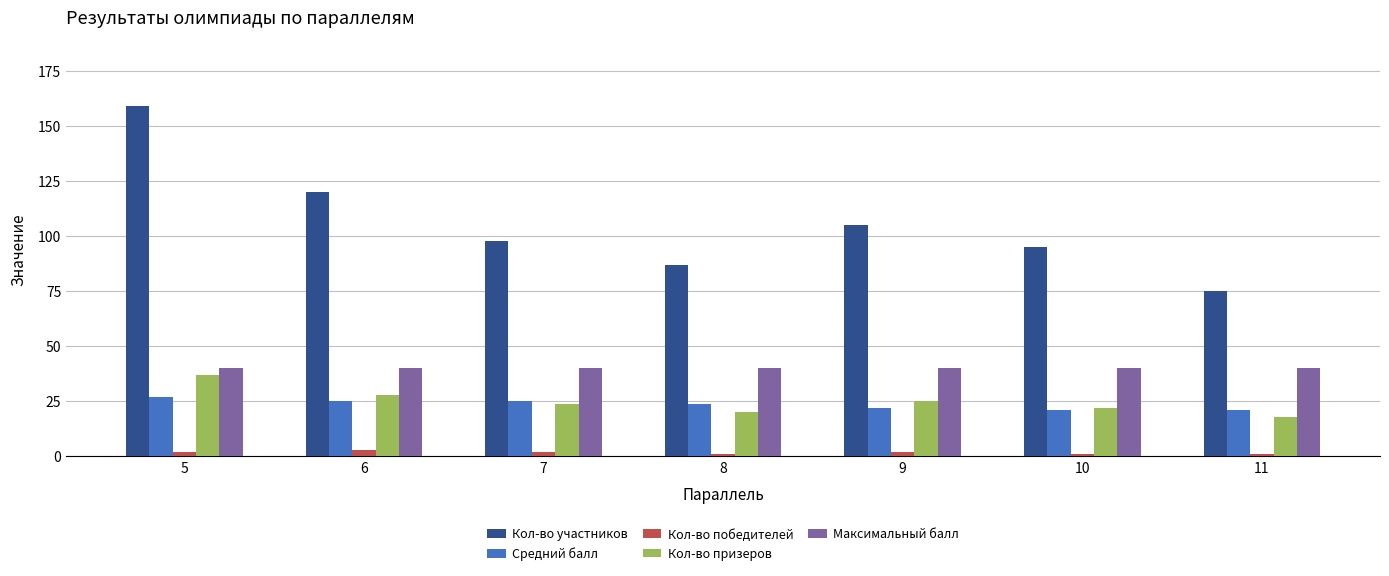

What are all the series names shown in the legend?

Кол-во участников, Средний балл, Кол-во победителей, Кол-во призеров, Максимальный балл